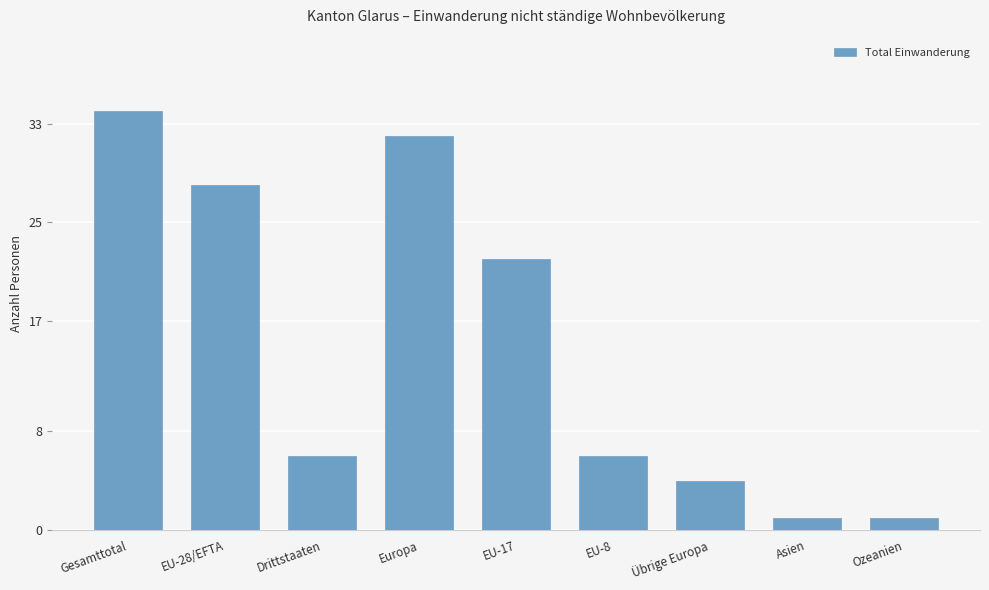

True or false: the data shows 52 at Gesamttotal.

False